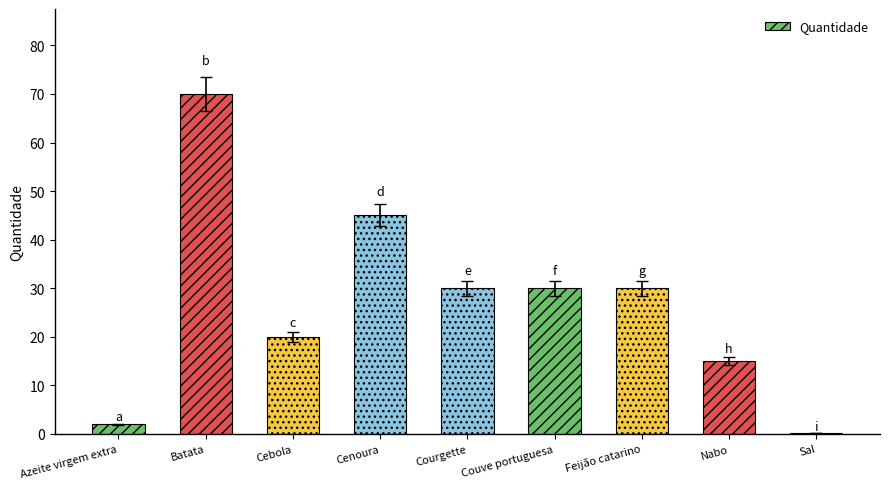

What is the sum of all values?

242.2